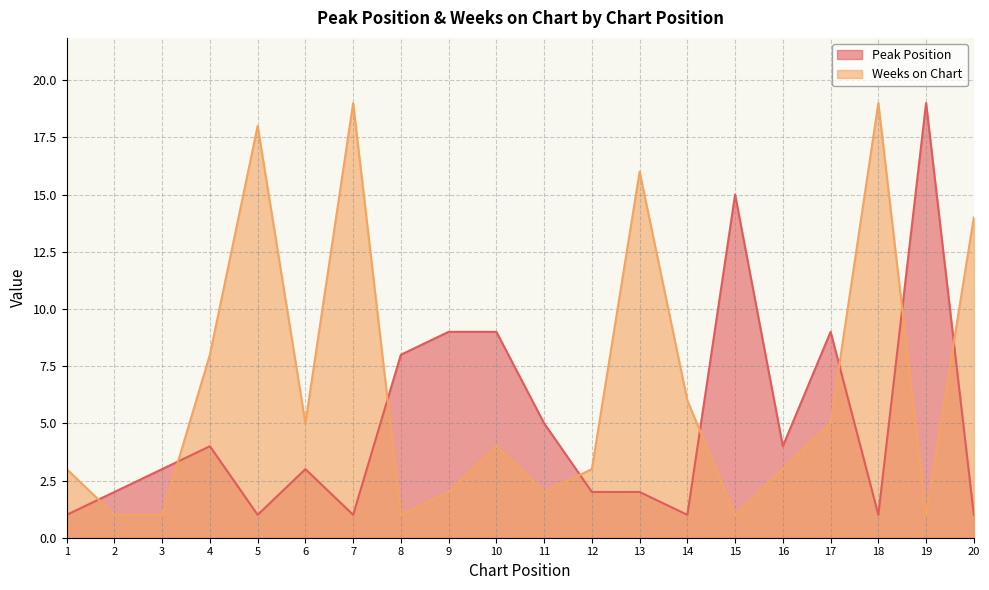

At which category is the sum across all series the highest?

7